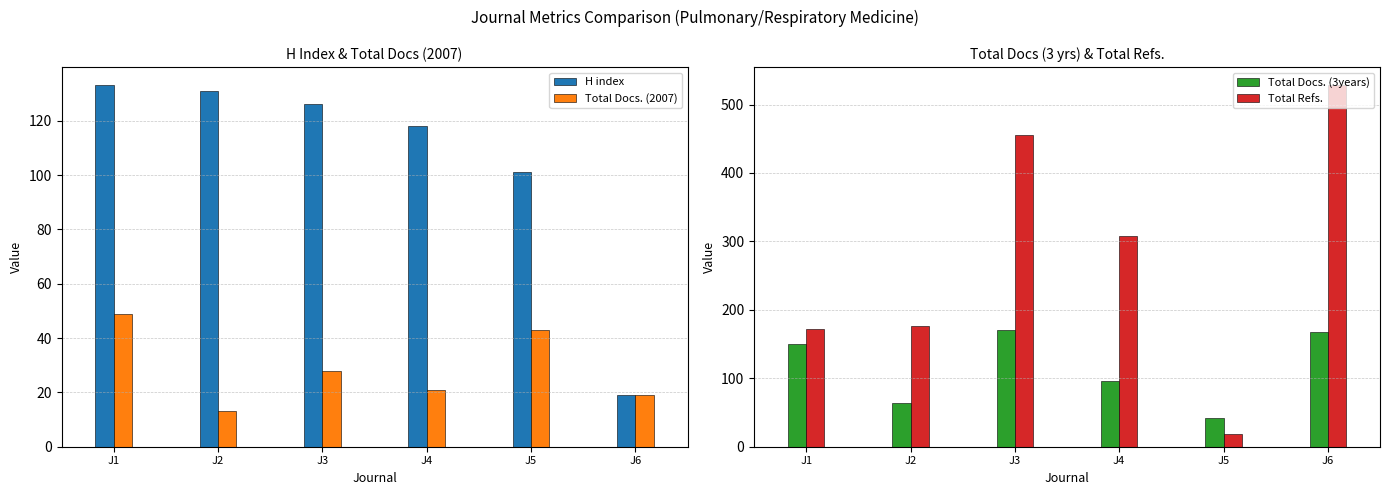

Which series has the widest spread of values?

Total Refs.